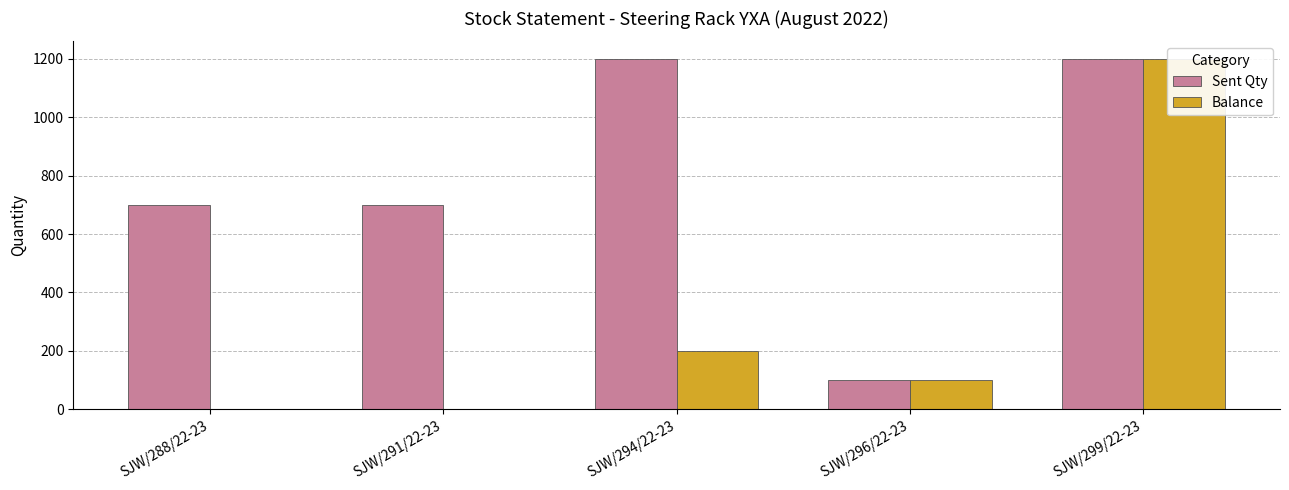

Count the Sent Qty values in the range 700 to 1200.

4